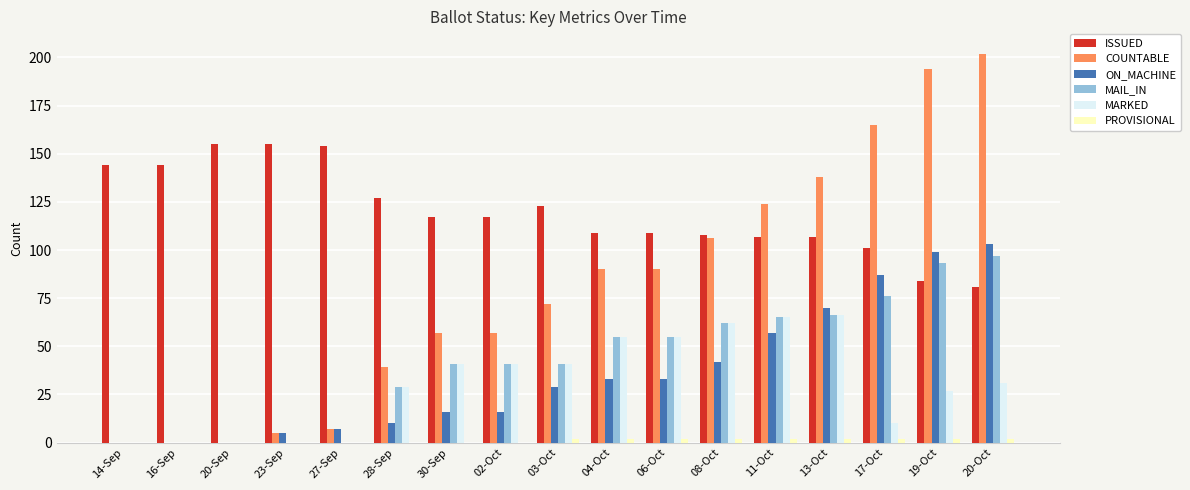

Which series changed the most between 13-Oct and 20-Oct?

COUNTABLE